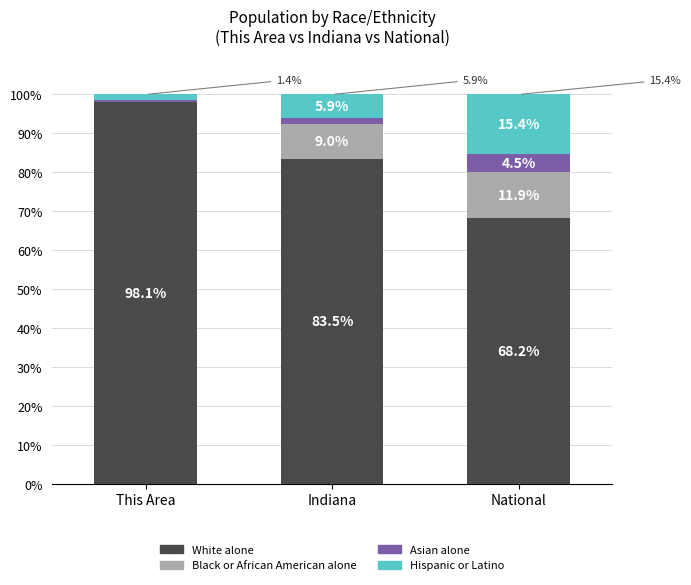

At which label does White alone reach its peak?

This Area